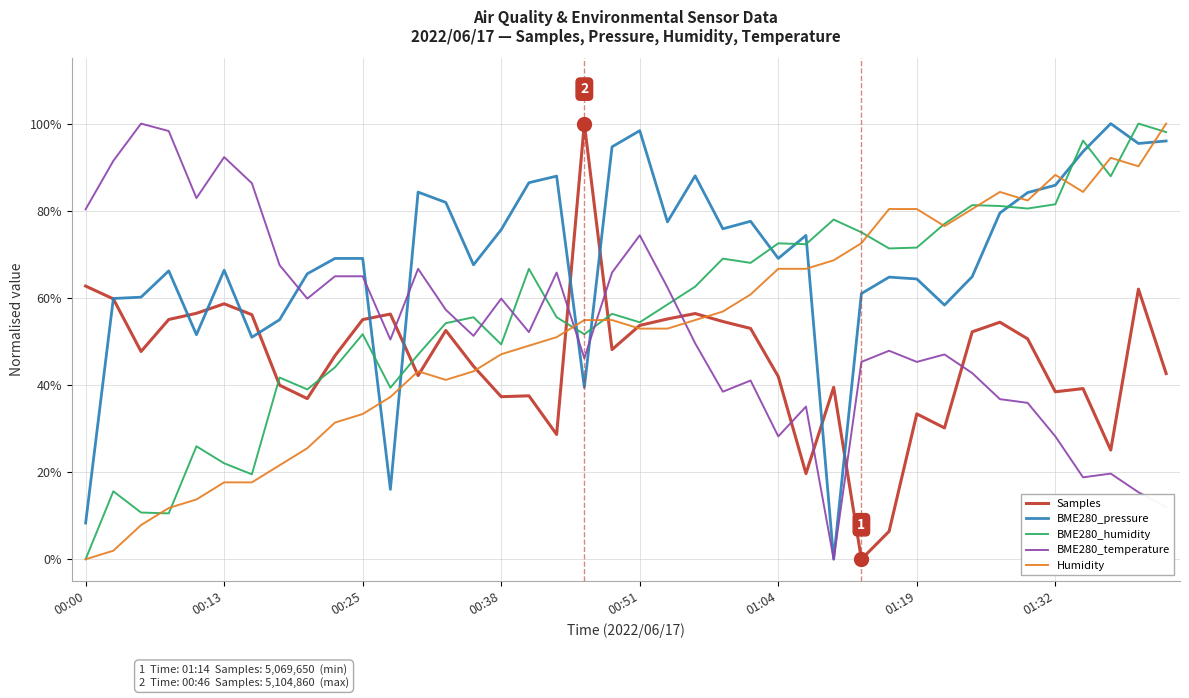

What are all the series names shown in the legend?

Samples, BME280_pressure, BME280_humidity, BME280_temperature, Humidity